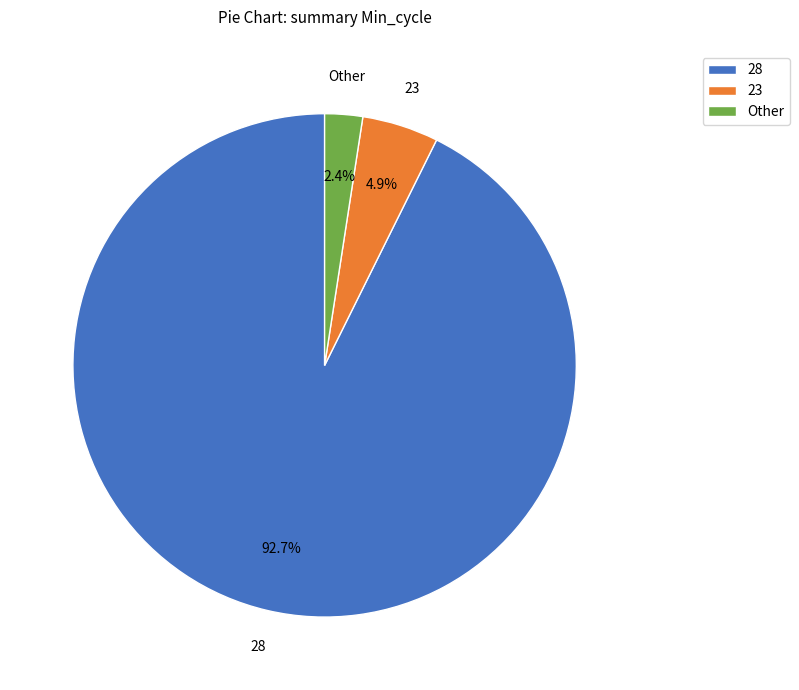

Which slice is the largest?

28